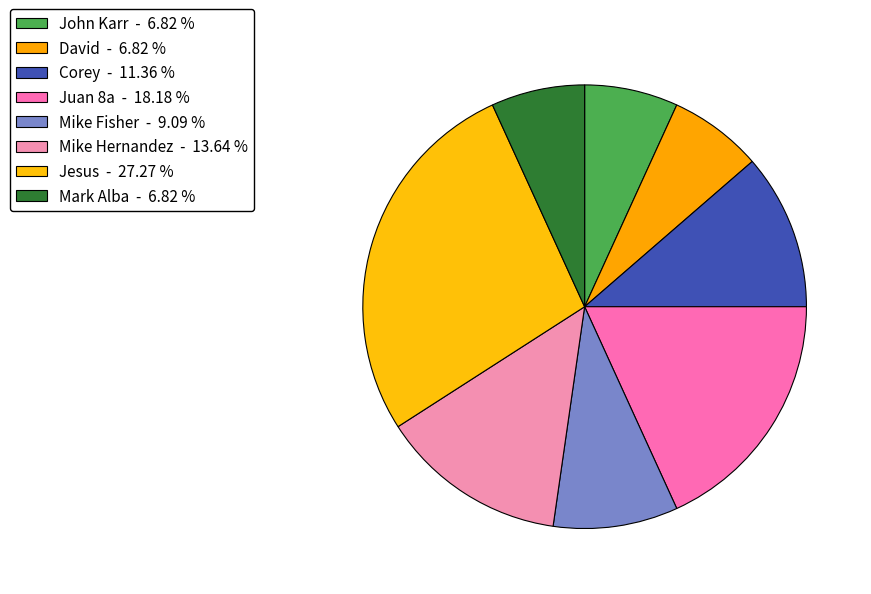

What is the smallest slice in the pie chart?

John Karr